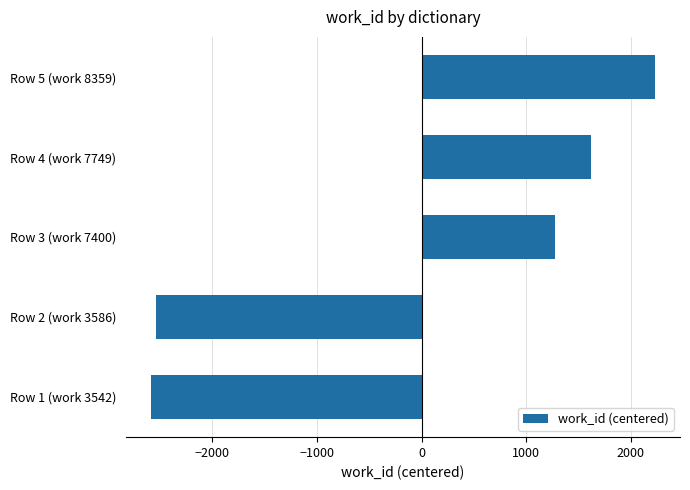

Reading bottom to top, what are all the values shown in this chart?

Row 1 (work 3542)=-2585.2	Row 2 (work 3586)=-2541.2	Row 3 (work 7400)=1272.8	Row 4 (work 7749)=1621.8	Row 5 (work 8359)=2231.8